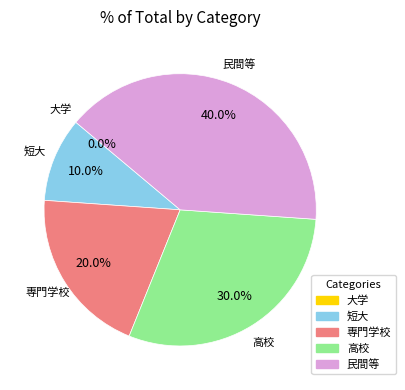

Combined, what portion of the pie is 高校 and 短大?

40.0%